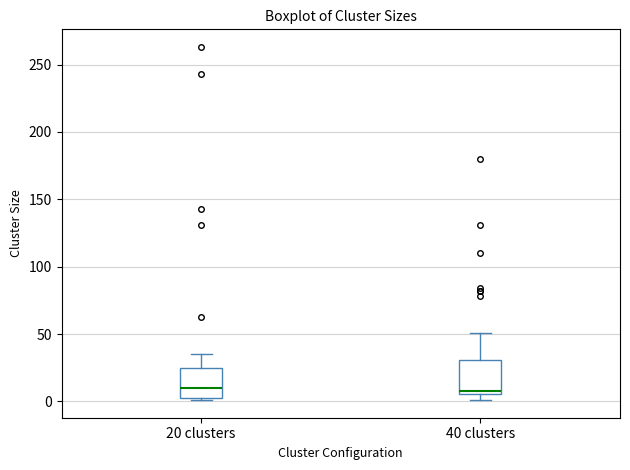

Reading left to right, read every box against the y-axis: the position of its median line, the range the box covers, and the ends of its whiskers. The values are not printed on the chart, so give them approximately, as read against the axis.

20 clusters: median 10, box 5 to 25, whiskers 0 to 35
40 clusters: median 10, box 5 to 30, whiskers 0 to 50